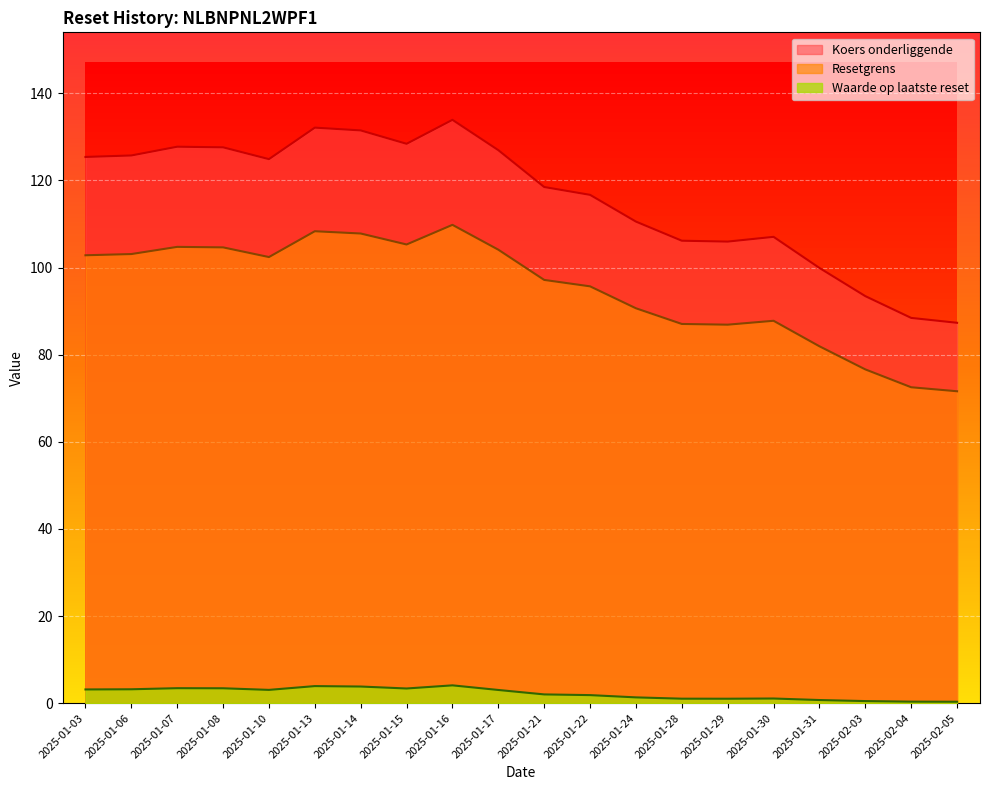

What are all the series names shown in the legend?

Resetgrens, Koers onderliggende, Waarde op laatste reset